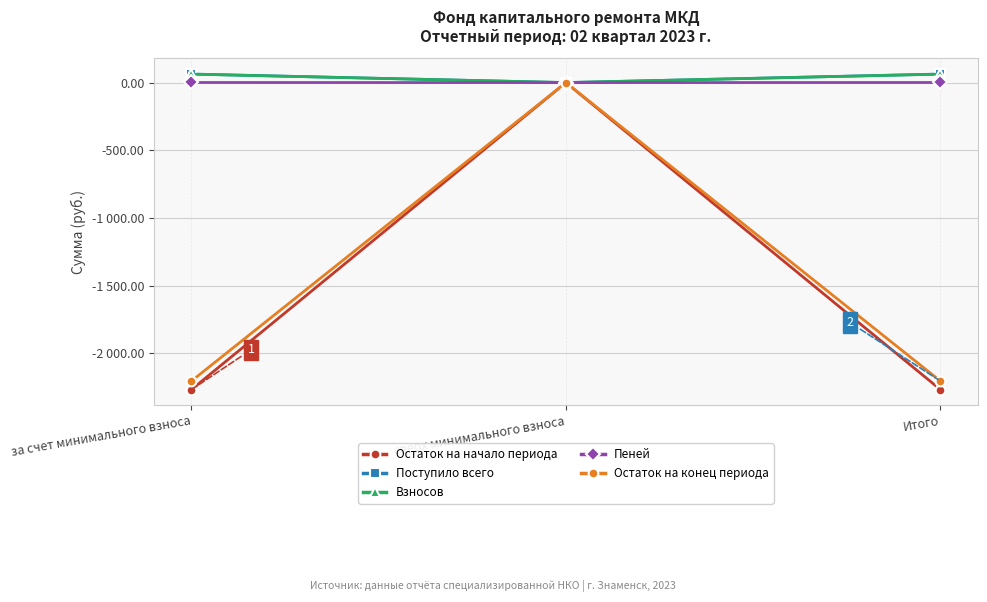

Reading left to right, what are all the values shown in this chart?

Остаток на начало периода: -2267.7	0.0	-2267.7
Поступило всего: 63.1	0.0	63.1
Взносов: 62.4	0.0	62.4
Пеней: 0.7	0.0	0.7
Остаток на конец периода: -2204.6	0.0	-2204.6